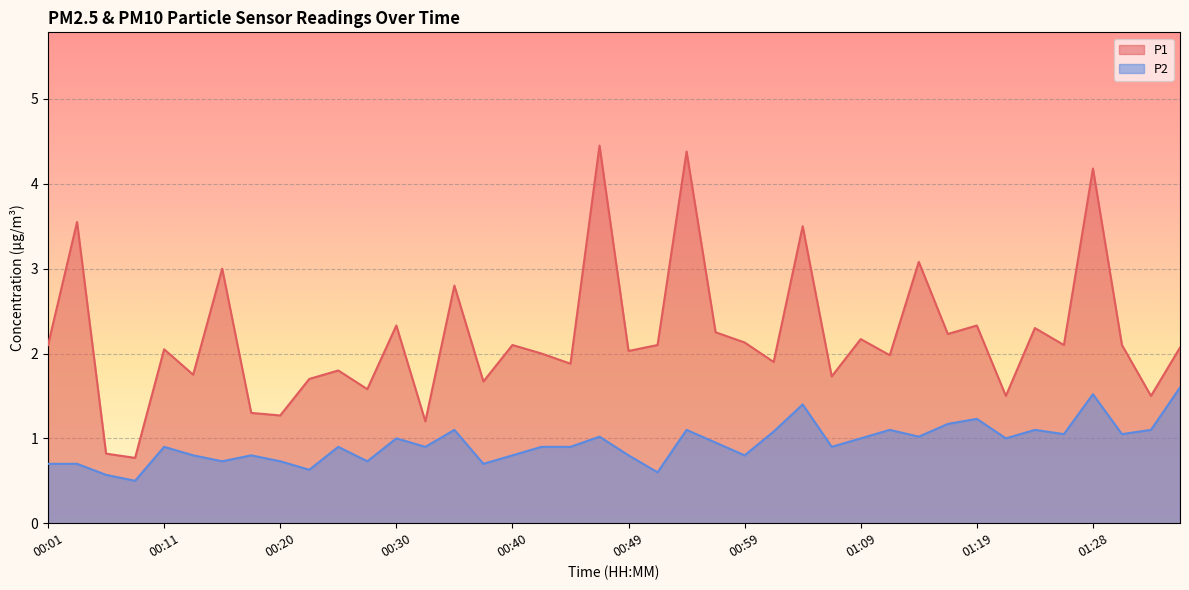

Which series has the largest total across all categories?

P1